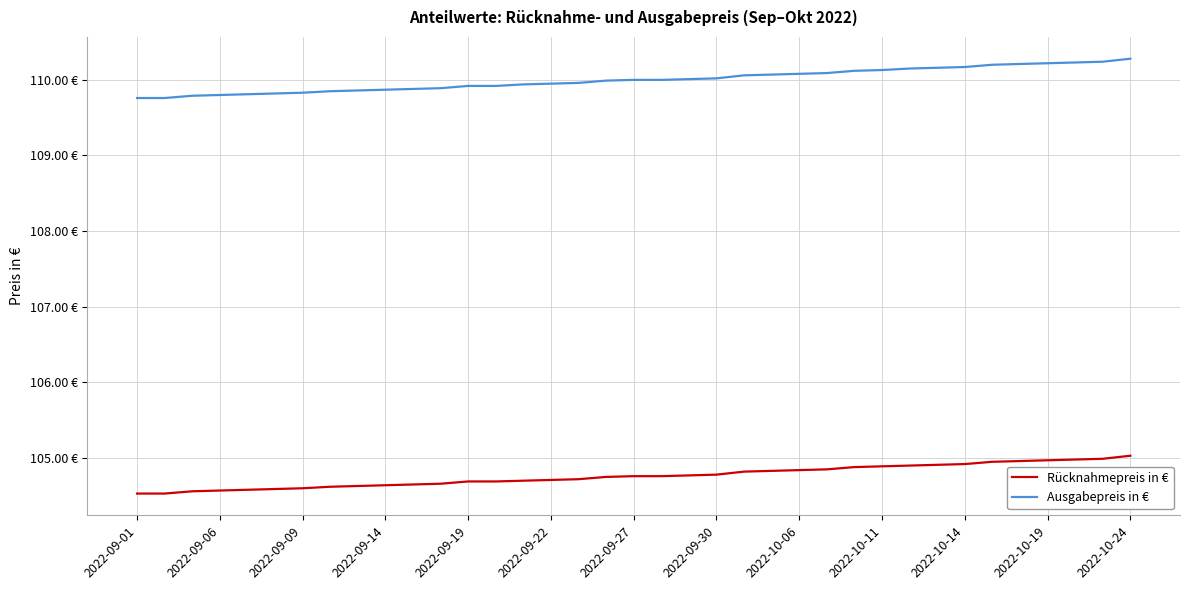

What is the value of the Rücknahmepreis in € point at the 2nd from the left?

104.5